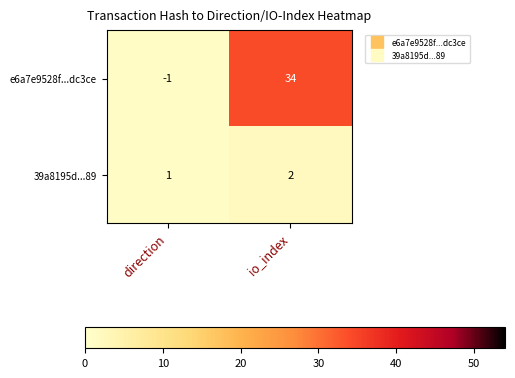

At which label is e6a7e9528f...dc3ce closest to 16?

direction